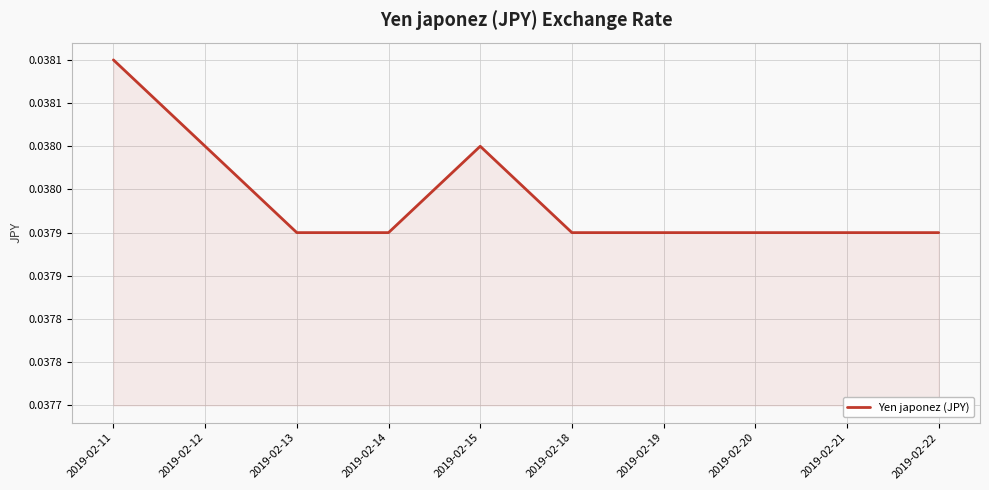

True or false: the data shows 0.0 at 2019-02-13.

True